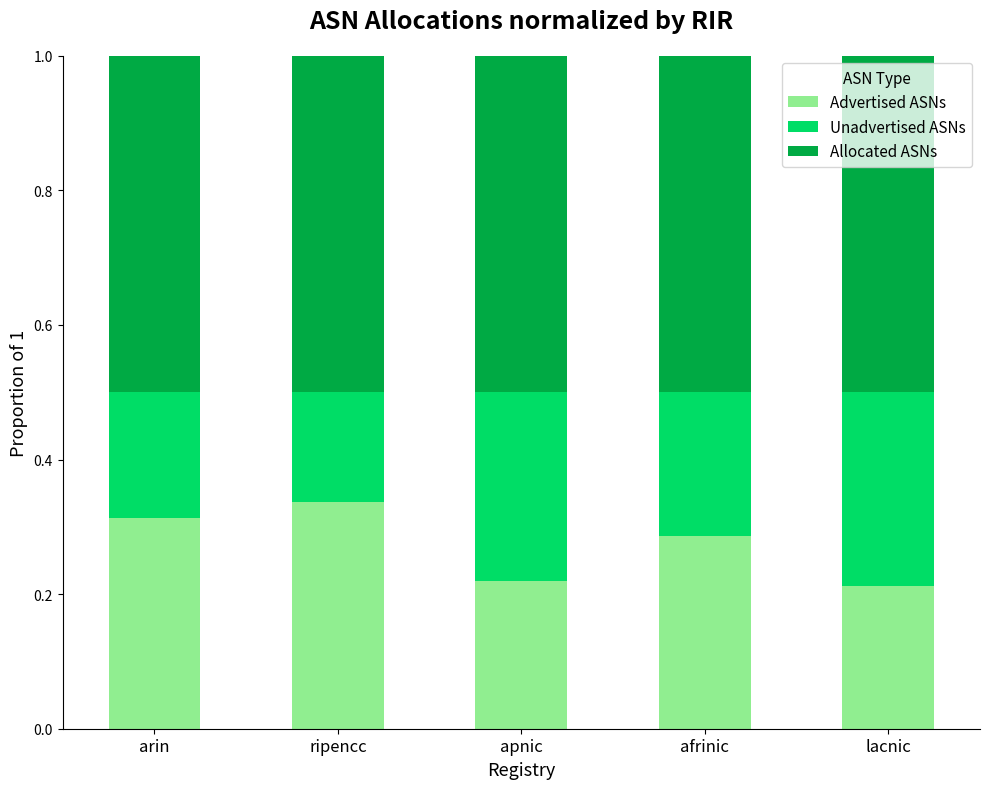

What is the sum of all Advertised ASNs values?

1.4